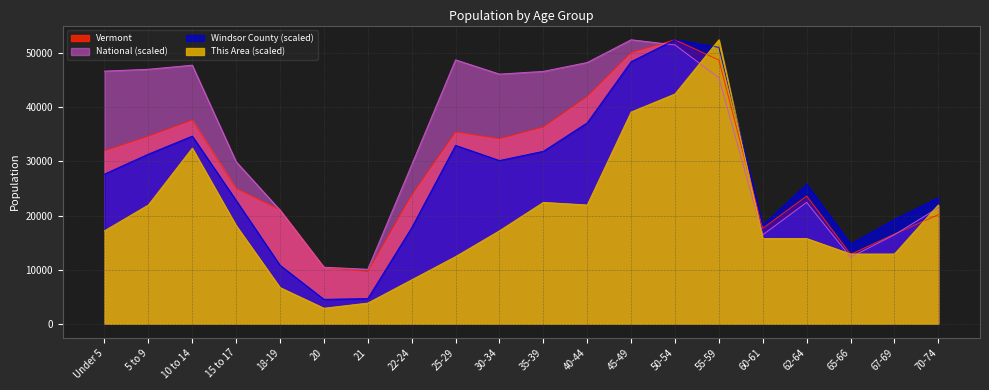

In National, how many points are lower than both neighbors (excluding endpoints)?

4